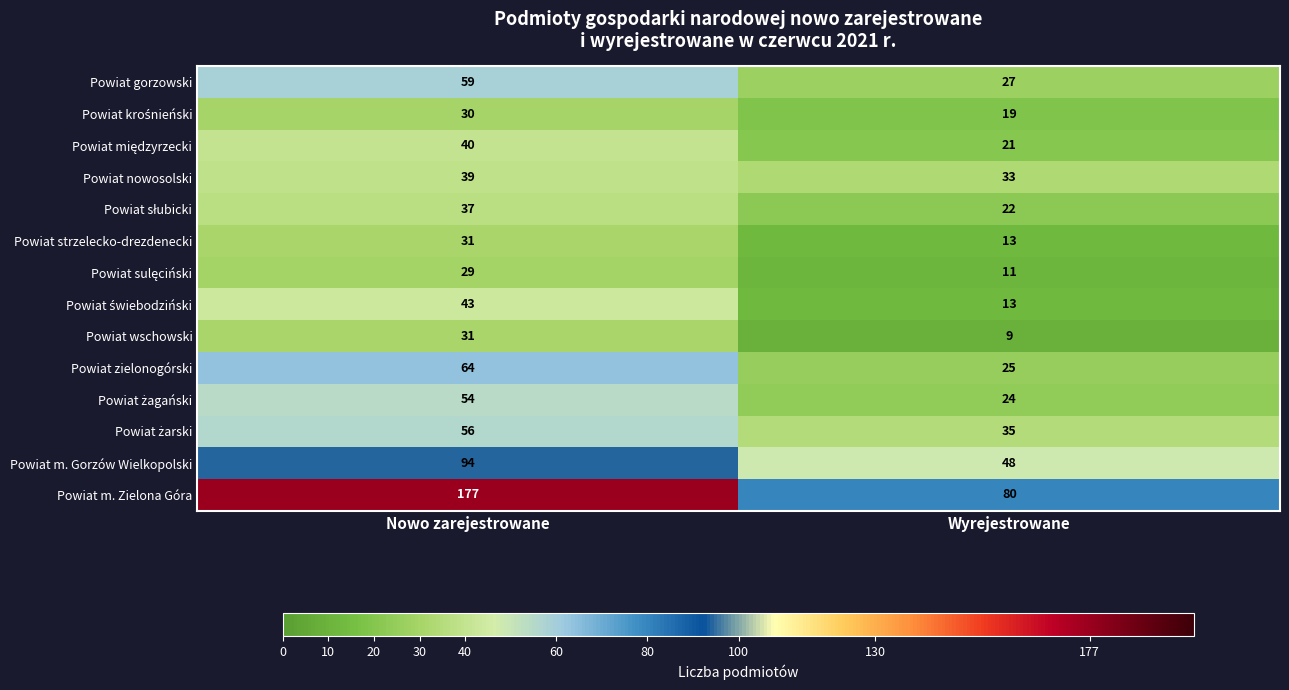

What is the difference between the Powiat zielonogórski values at Wyrejestrowane and Nowo zarejestrowane?

39